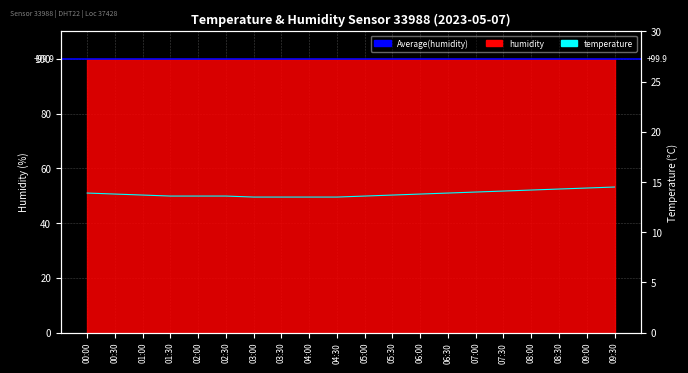

Rank the categories by value from lowest to highest.

03:00, 03:30, 04:00, 04:30, 01:30, 02:00, 02:30, 05:00, 01:00, 05:30, 00:30, 06:00, 00:00, 06:30, 07:00, 07:30, 08:00, 08:30, 09:00, 09:30